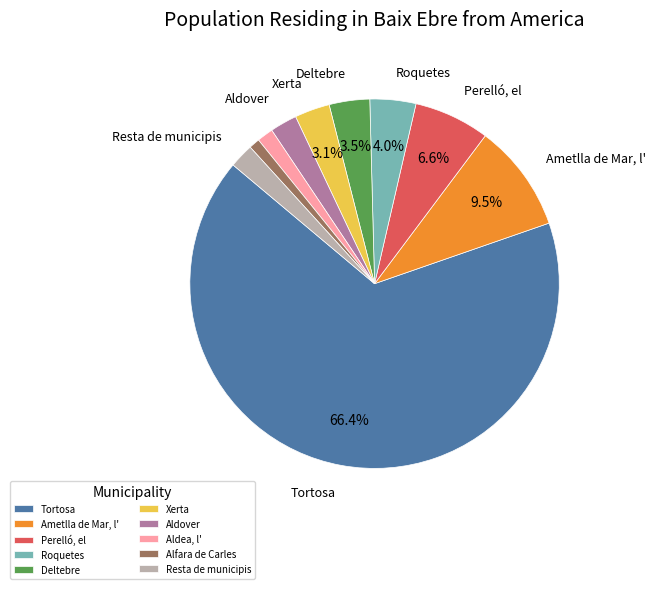

What is the ratio of the value at Ametlla de Mar, l' to the value at Roquetes?

2.4